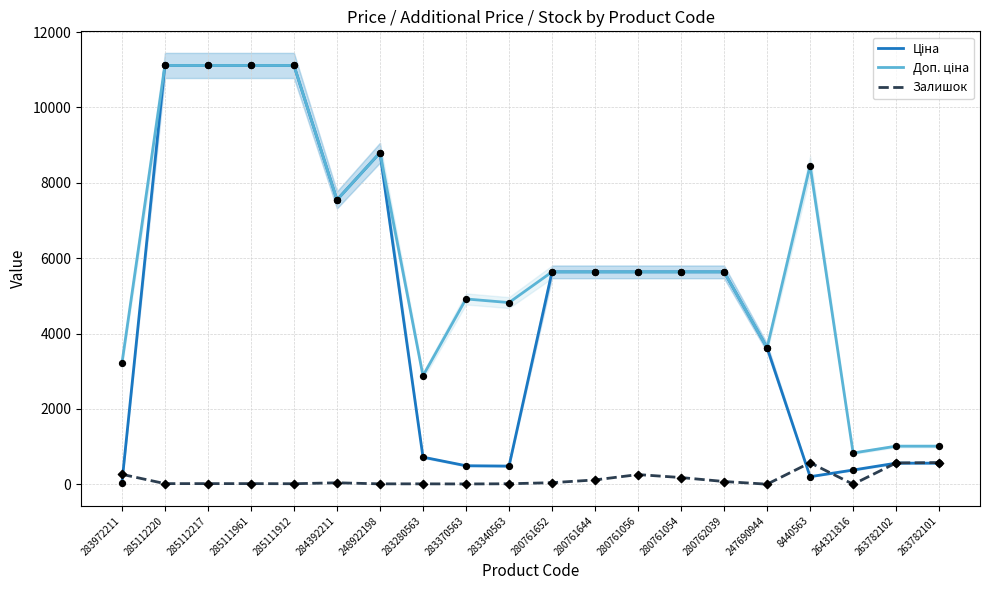

Which series has the largest total across all categories?

Доп. ціна